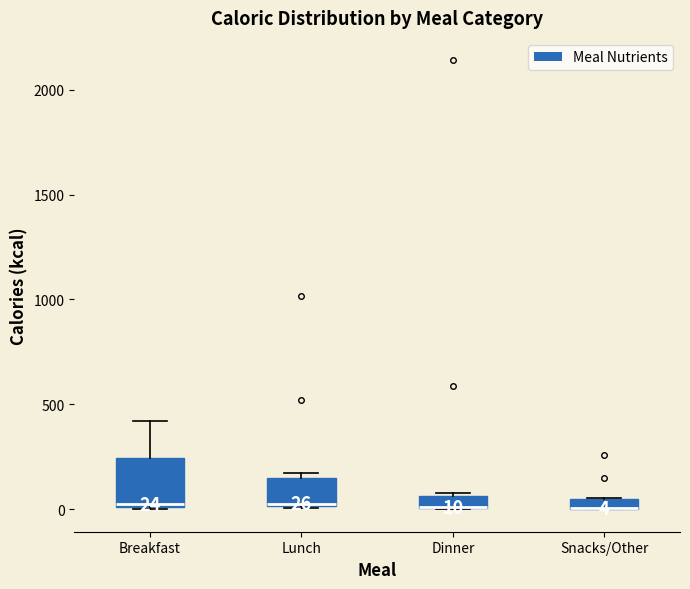

Comparing the boxes themselves (not the whiskers), which one is the tallest?

Breakfast